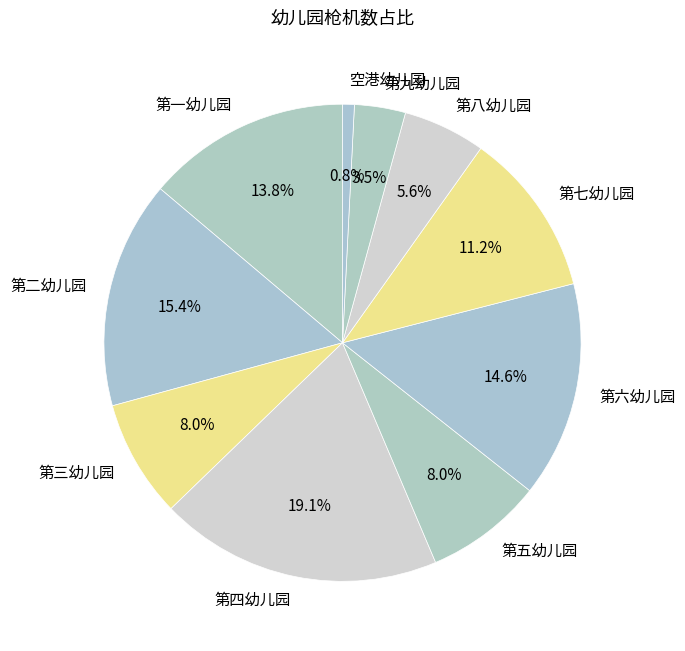

The 第四幼儿园 slice represents 28% of the pie. True or false?

False